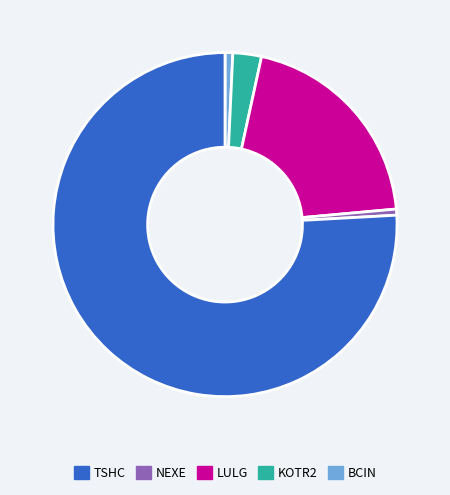

Is there any slice that represents more than half of the pie?

Yes